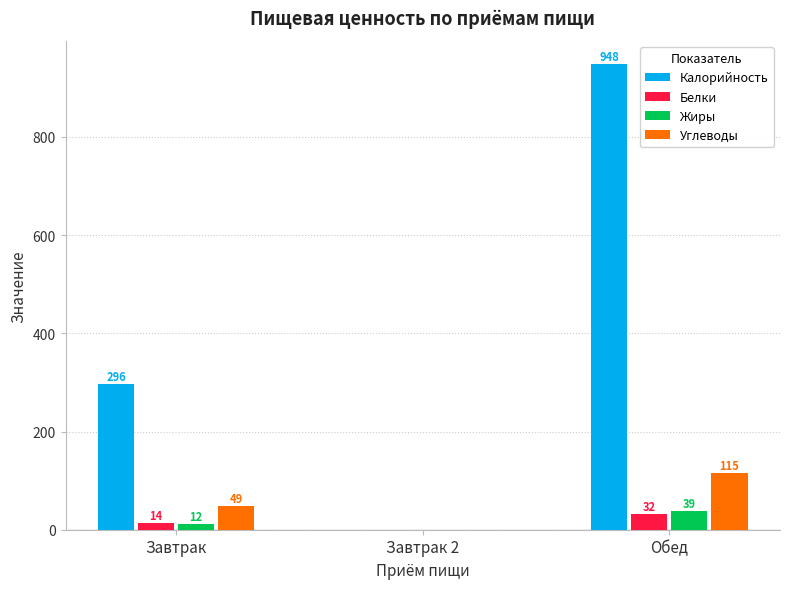

Which series has the largest total across all categories?

Калорийность